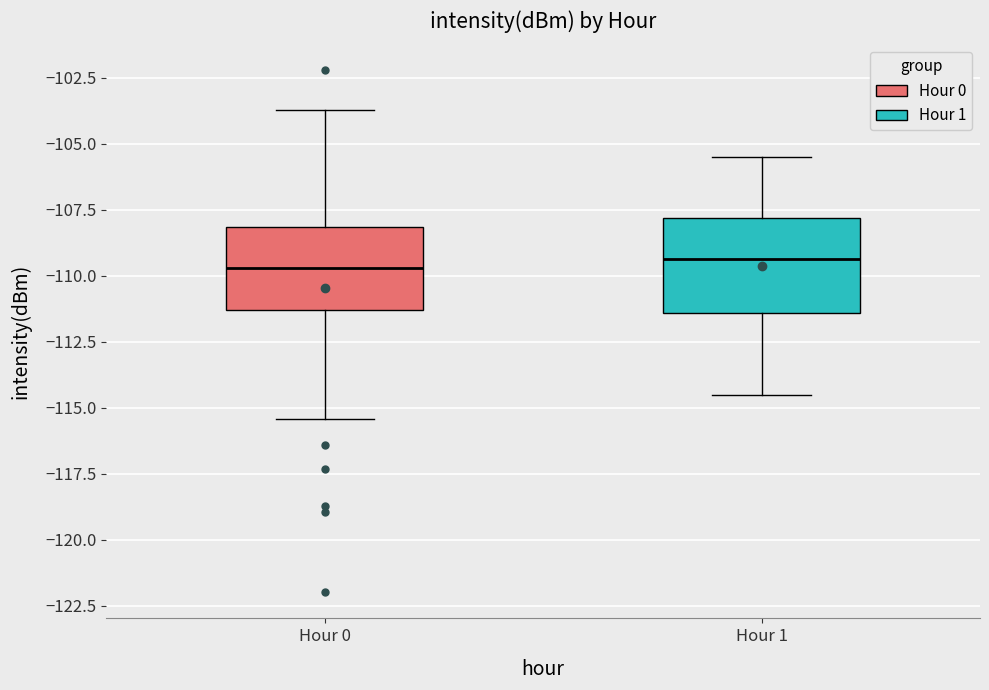

Where is the upper edge of the box for Hour 0 on the y-axis? The values are not printed on the chart, so give them approximately, as read against the axis.

-108.0